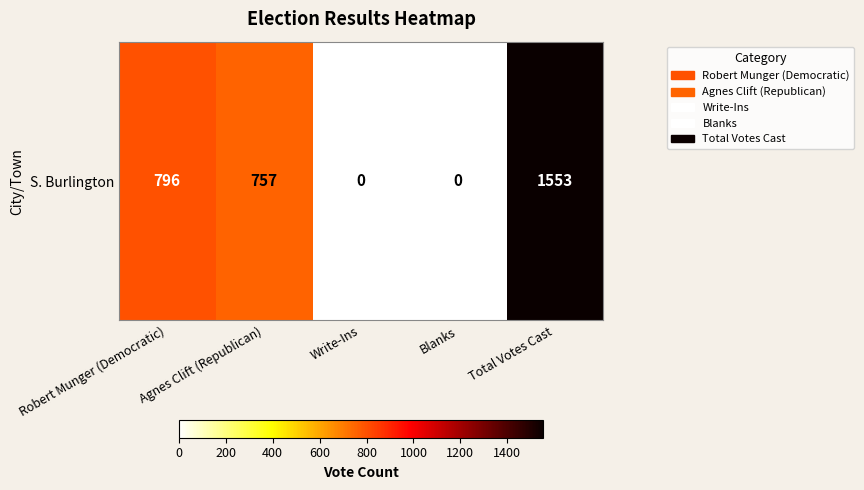

Approximately how many times larger is the value at Robert Munger (Democratic) compared to Total Votes Cast?

0.5